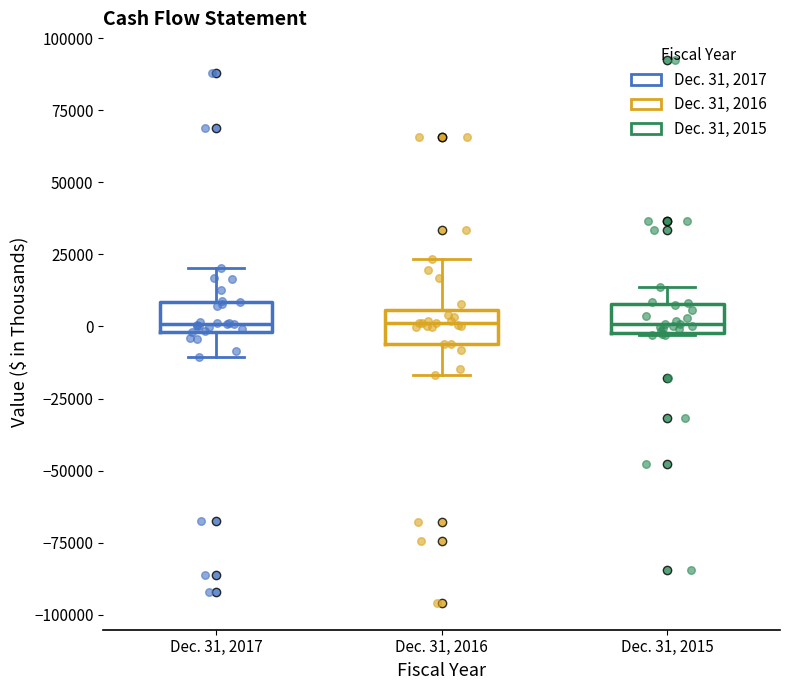

Where is the upper edge of the box for Dec. 31, 2015 on the y-axis? The values are not printed on the chart, so give them approximately, as read against the axis.

10000